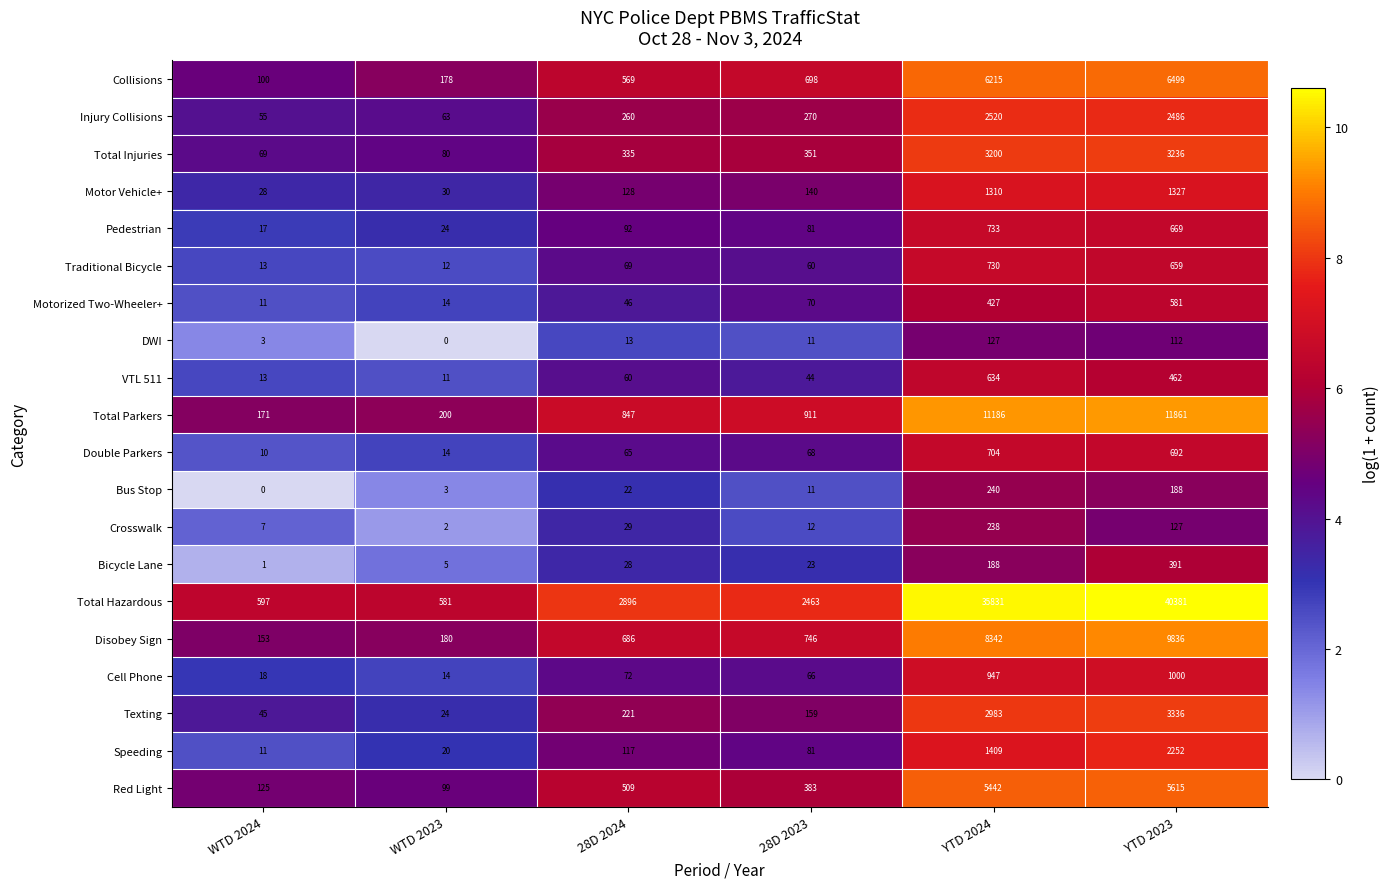

Rank the categories by Pedestrian value from highest to lowest.

YTD 2024, YTD 2023, 28D 2024, 28D 2023, WTD 2023, WTD 2024